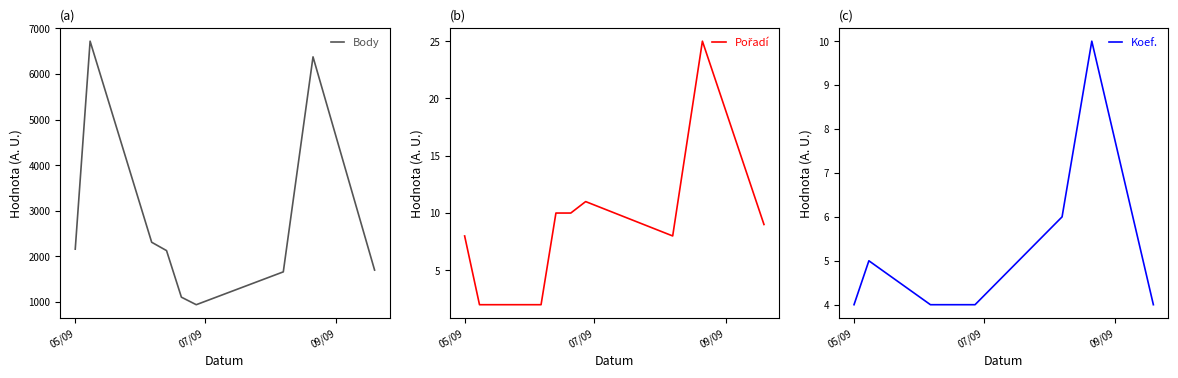

How many lines are shown in the chart?

3